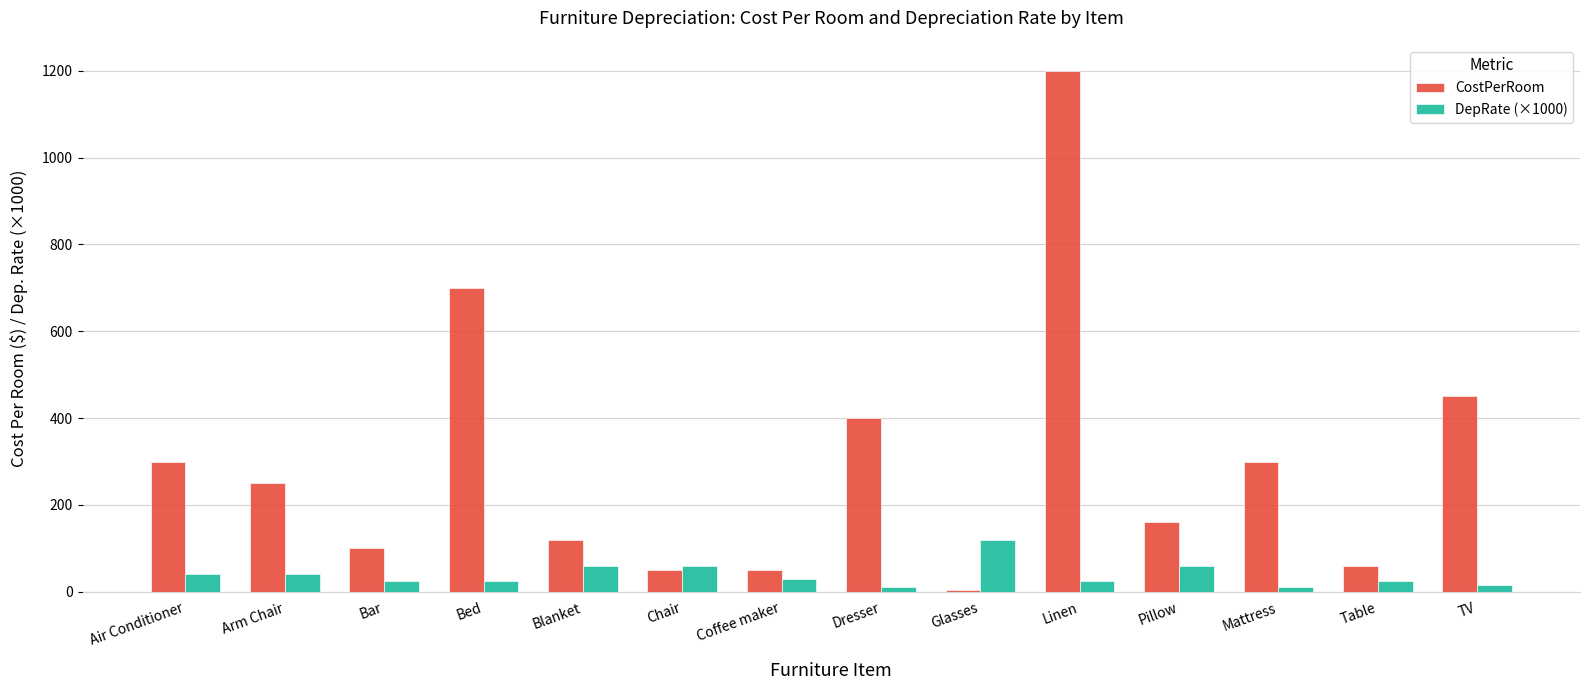

What is the lowest value of the CostPerRoom series?

5